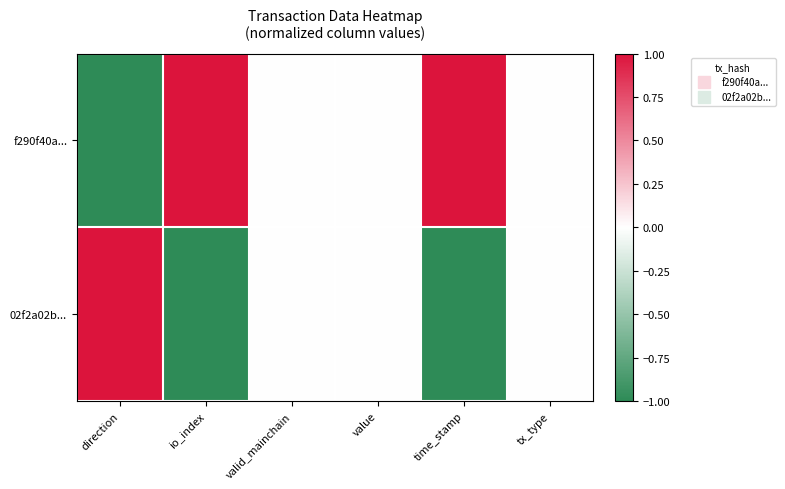

At which category is the sum across all series the highest?

direction